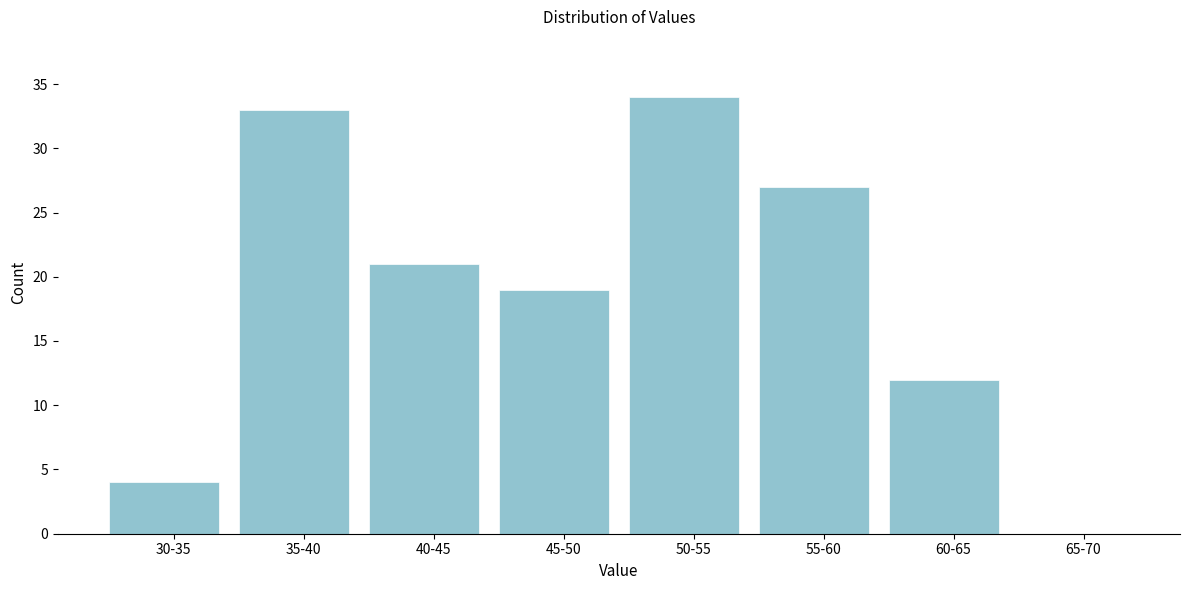

Reading left to right, list all the values displayed in this chart.

30-35=4	35-40=33	40-45=21	45-50=19	50-55=34	55-60=27	60-65=12	65-70=0